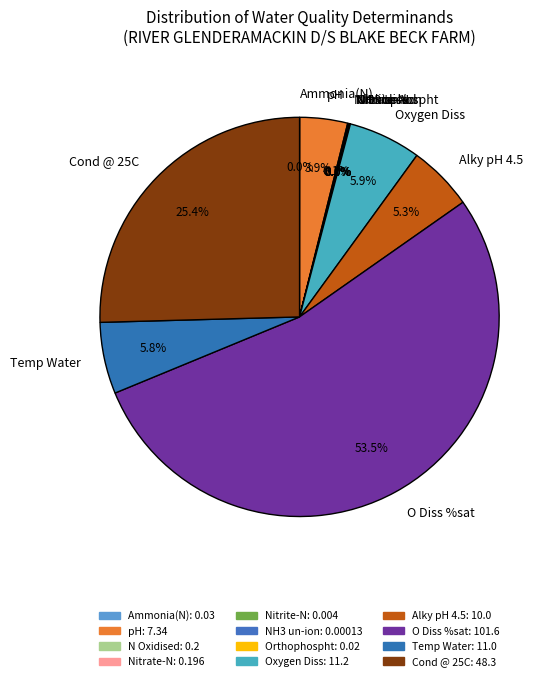

What is the majority slice?

O Diss %sat